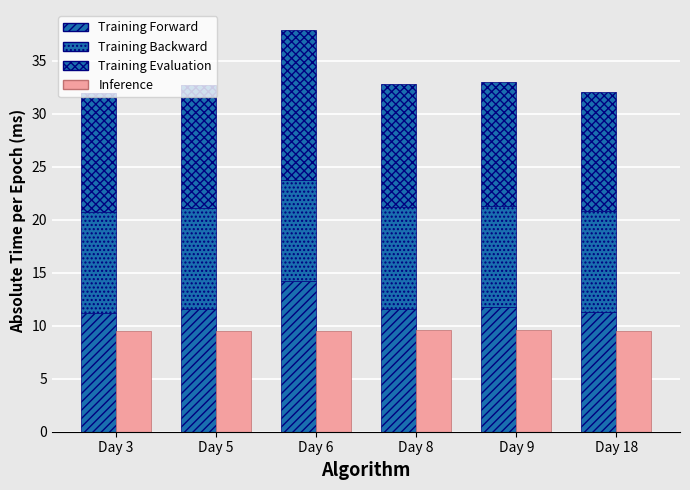

Reading left to right, extract all data points from this chart.

Training Forward: Day 3=11.2	Day 5=11.6	Day 6=14.2	Day 8=11.6	Day 9=11.7	Day 18=11.2
Training Backward: Day 3=9.5	Day 5=9.5	Day 6=9.5	Day 8=9.6	Day 9=9.6	Day 18=9.5
Training Evaluation: Day 3=11.2	Day 5=11.6	Day 6=14.2	Day 8=11.6	Day 9=11.7	Day 18=11.2
Inference: Day 3=9.5	Day 5=9.5	Day 6=9.5	Day 8=9.6	Day 9=9.6	Day 18=9.5